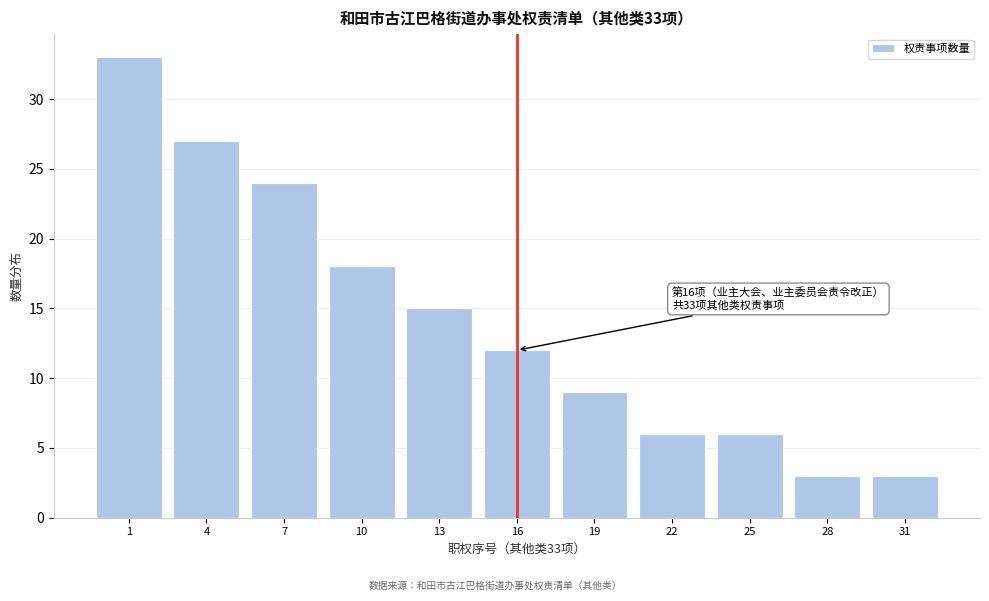

Reading left to right, list all the values displayed in this chart.

33	27	24	18	15	12	9	6	6	3	3